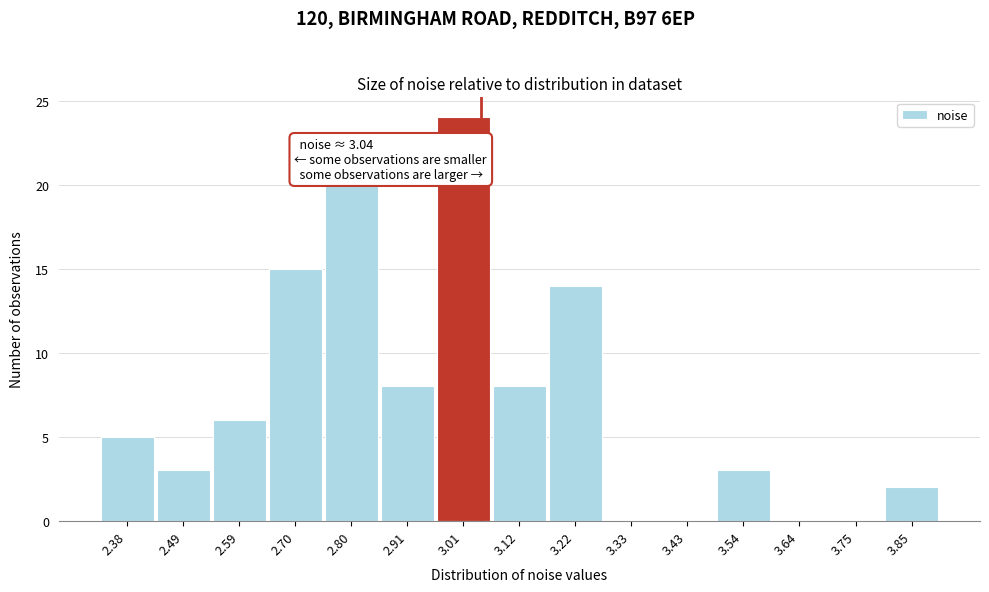

Which range on the x-axis has the tallest bar?

2.96 to 3.06